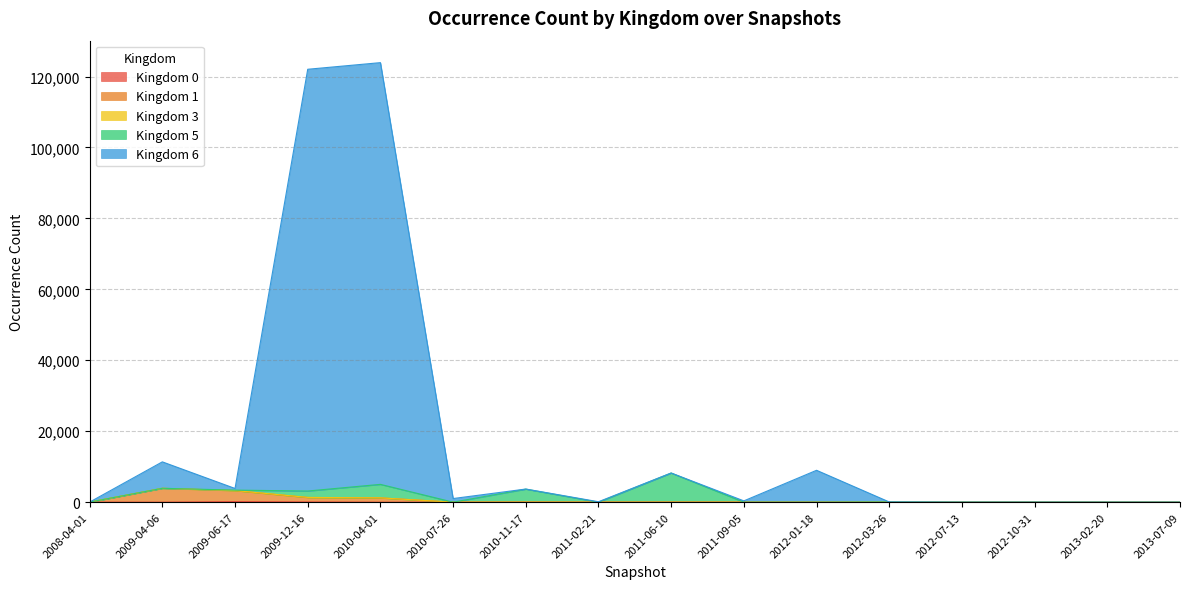

Between 2012-10-31 and 2013-02-20, which is larger?

2012-10-31